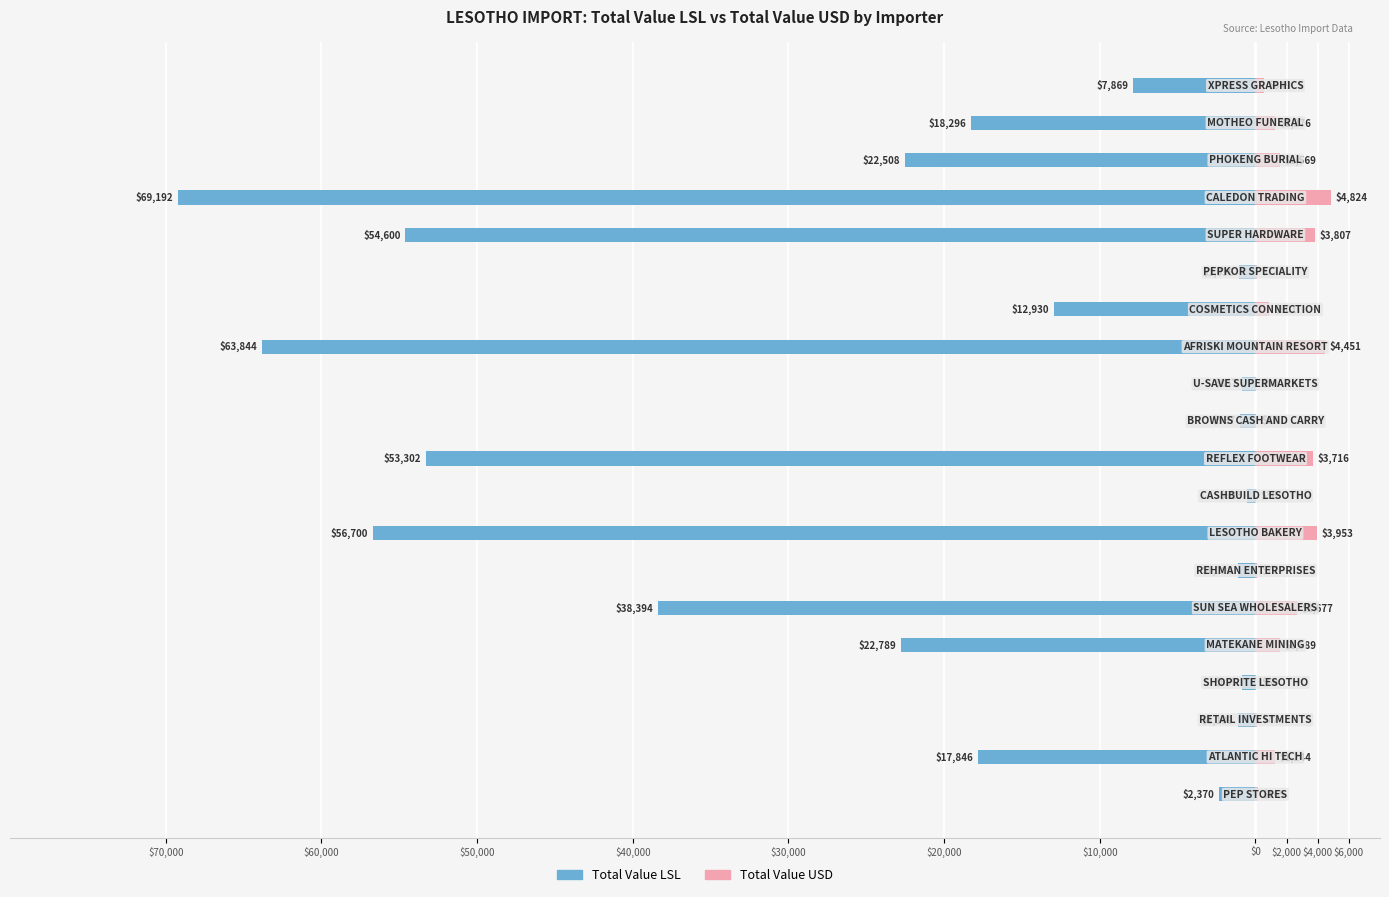

What are all the series names shown in the legend?

Total Value LSL, Total Value USD